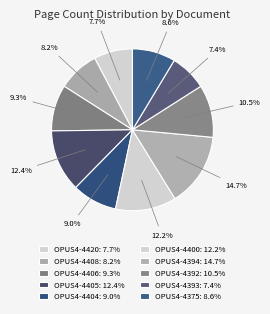

What portion of the pie excludes OPUS4-4420?

92.3%